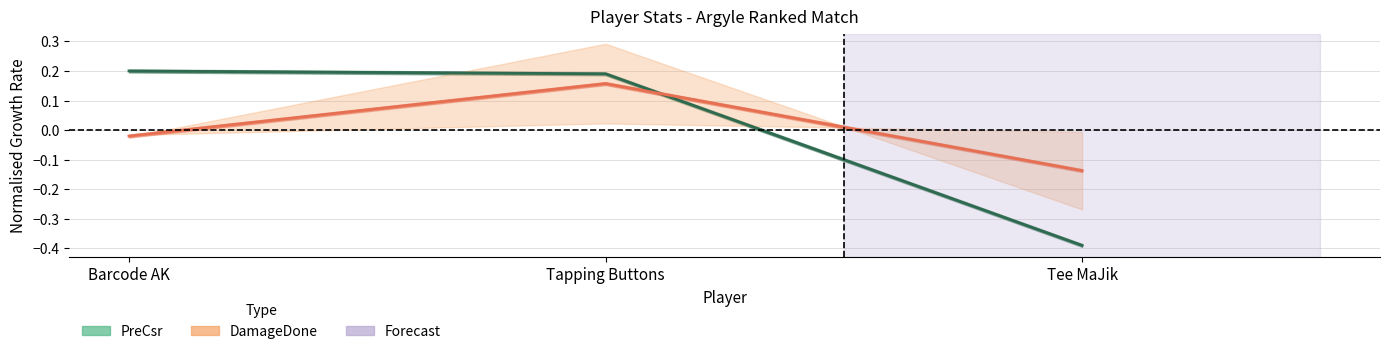

At how many categories does at least one series exceed 0?

2